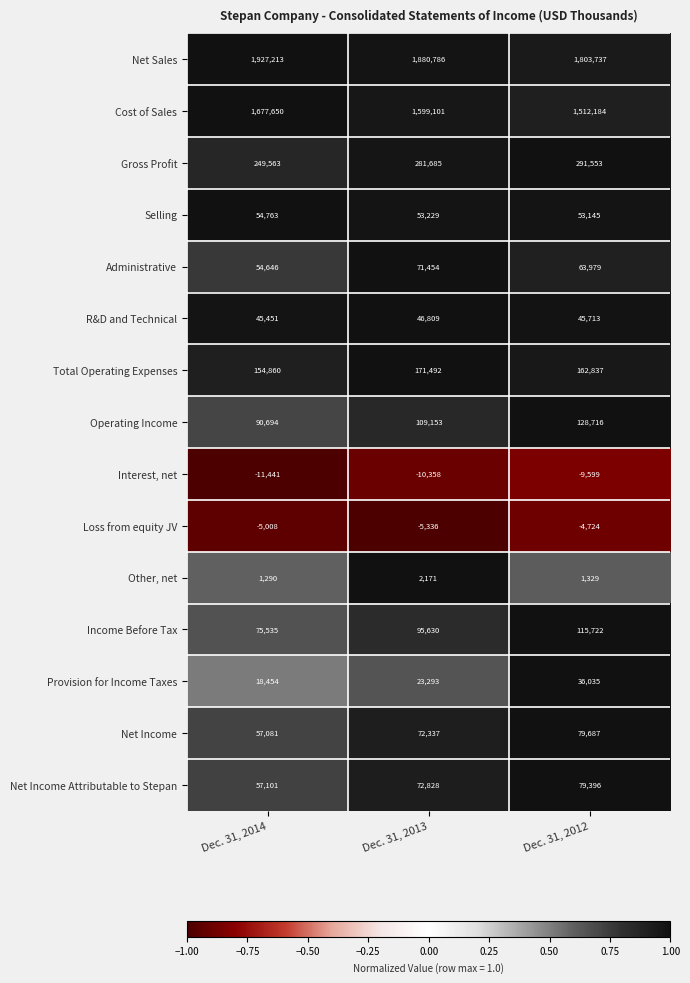

At which category is the sum across all series the highest?

Dec. 31, 2013